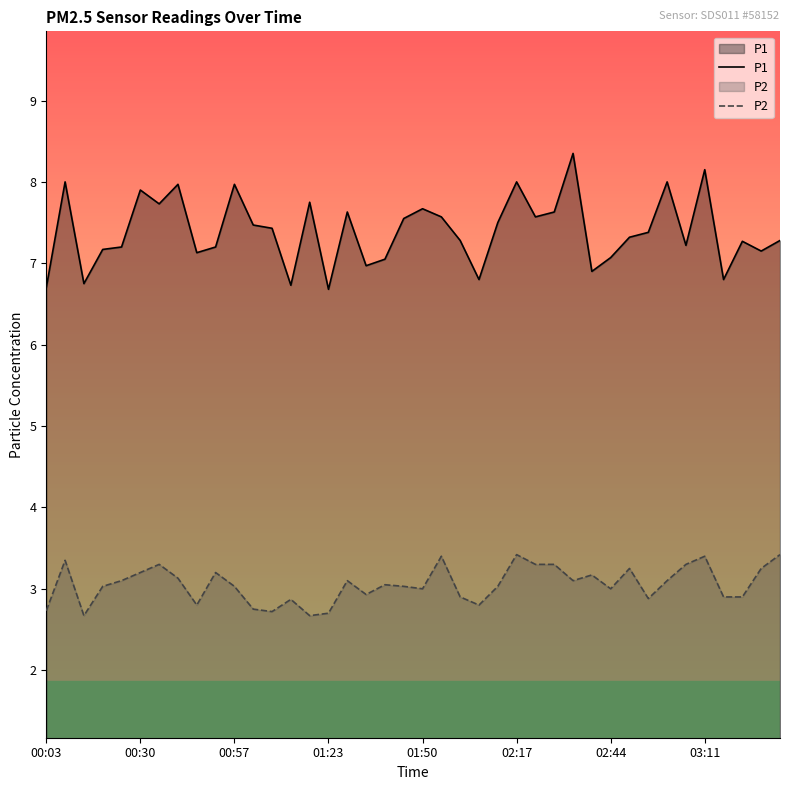

What are all the series names shown in the legend?

P1, P2